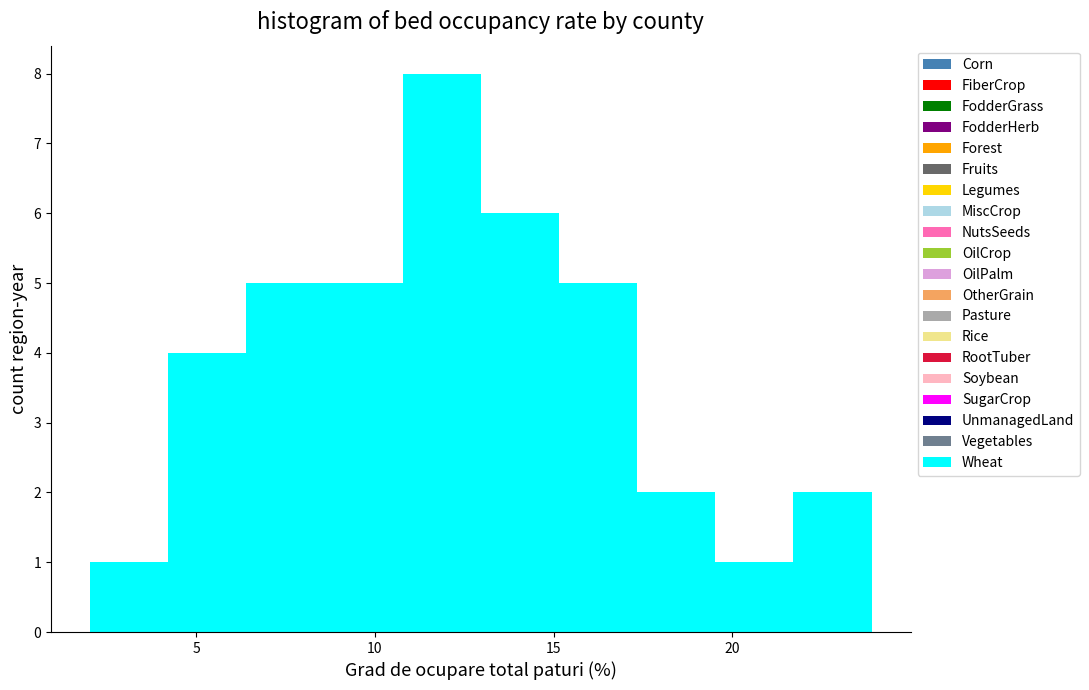

Which range on the x-axis has the tallest bar?

11.0 to 13.0